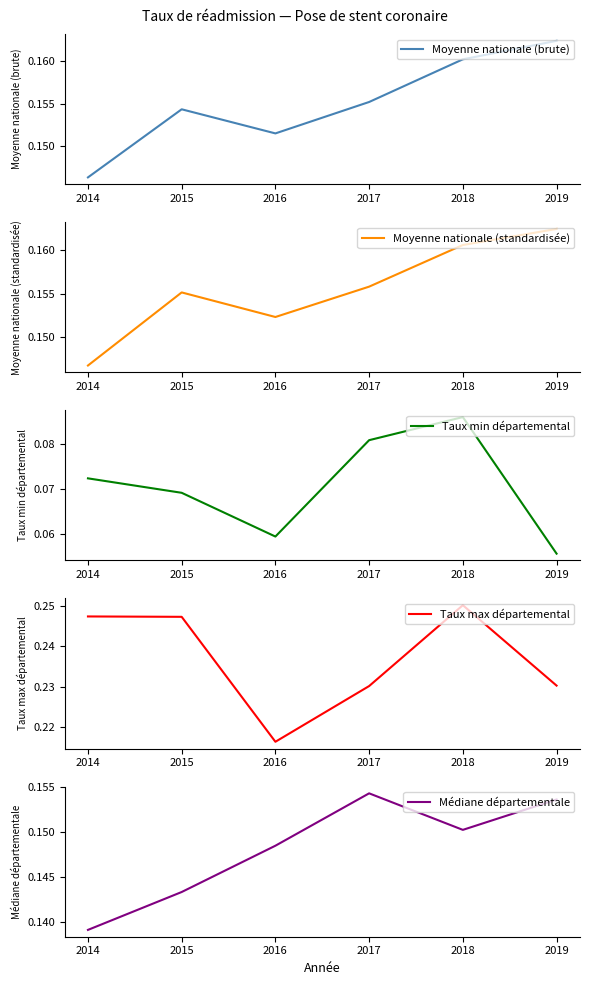

Which series has the largest total across all categories?

Taux max départemental